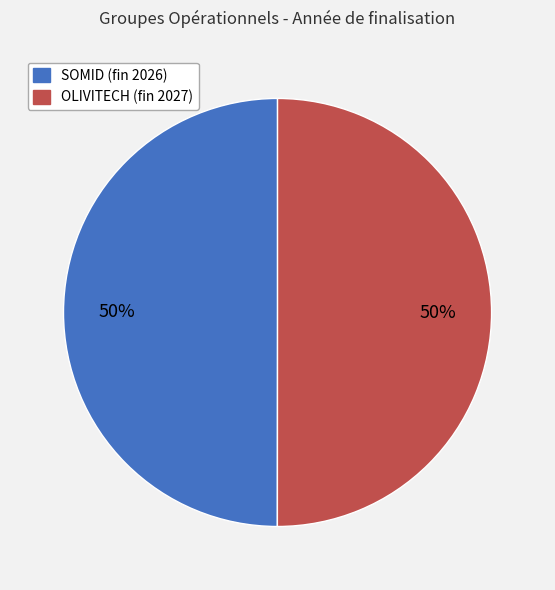

To the nearest percent, what is the average slice percentage?

50%